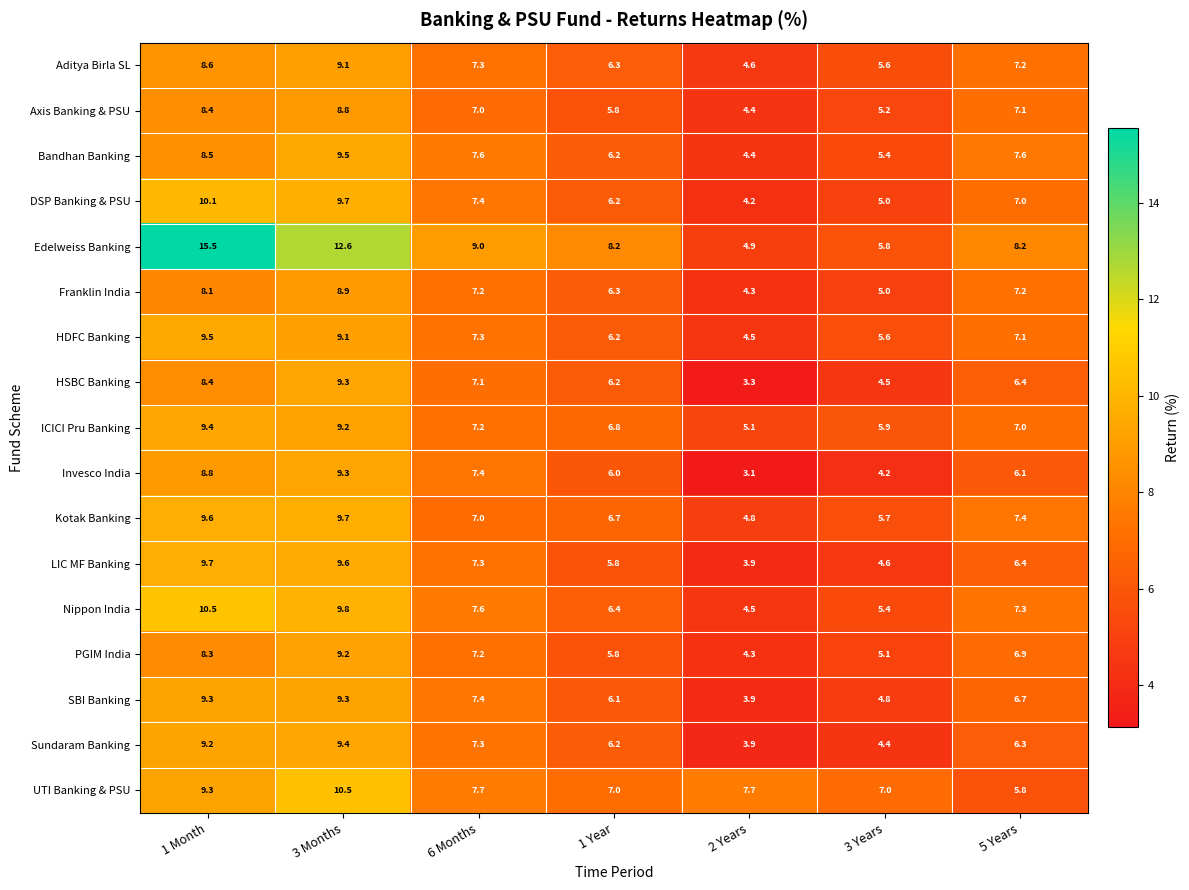

At which category is the sum across all series the highest?

3 Months